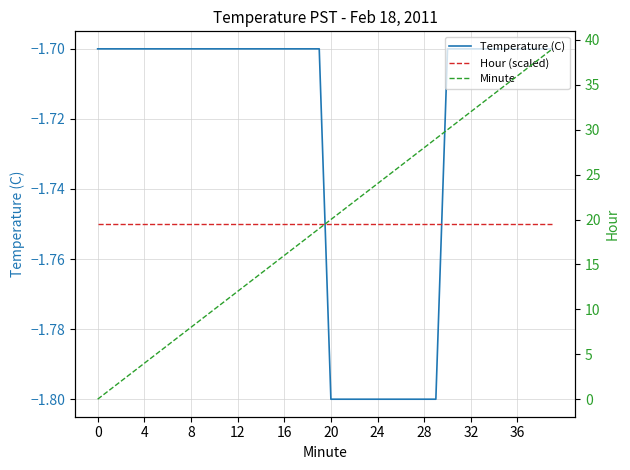

The value of Minute at 29 is 29.0. True or false?

True